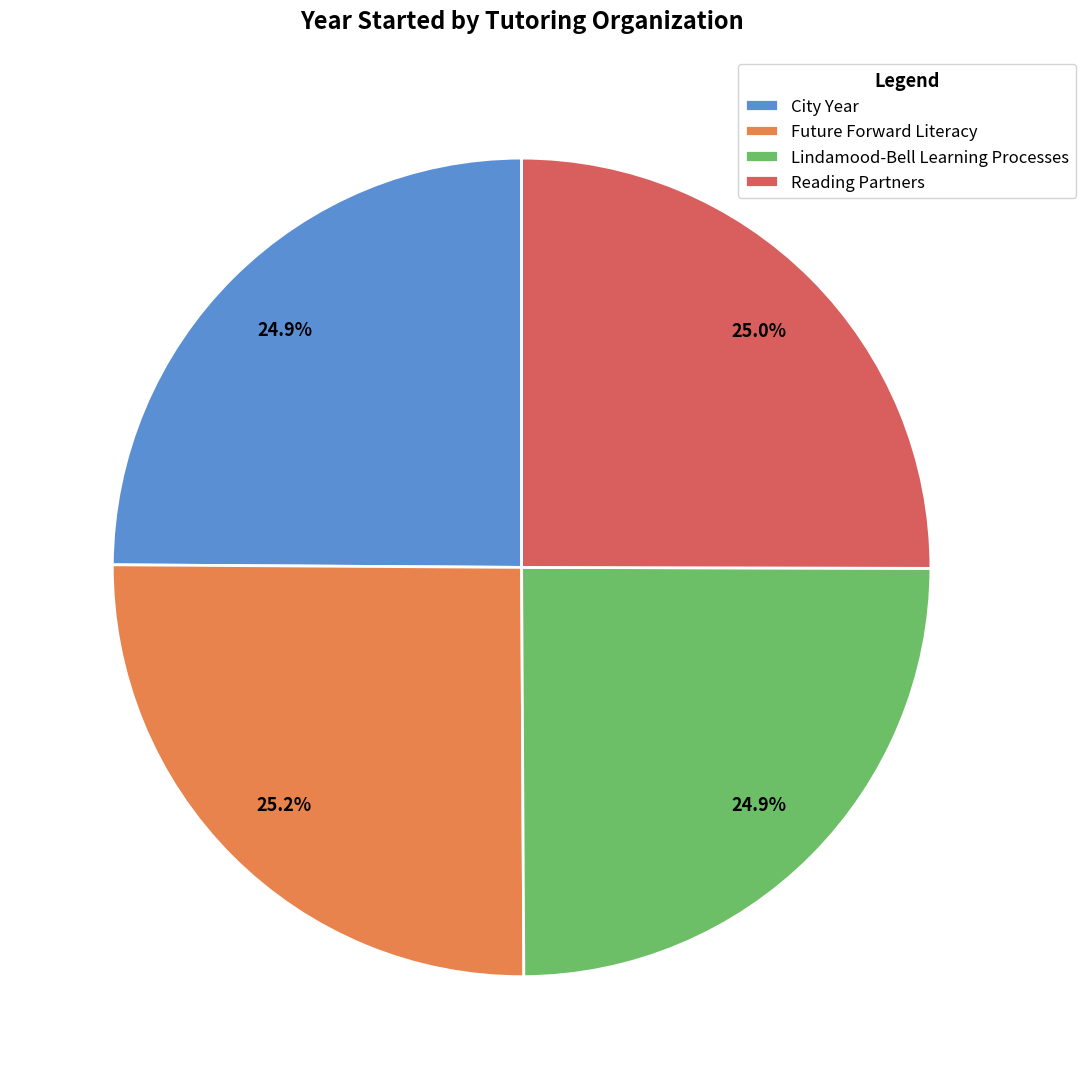

To the nearest percent, what portion does Future Forward Literacy represent?

25%